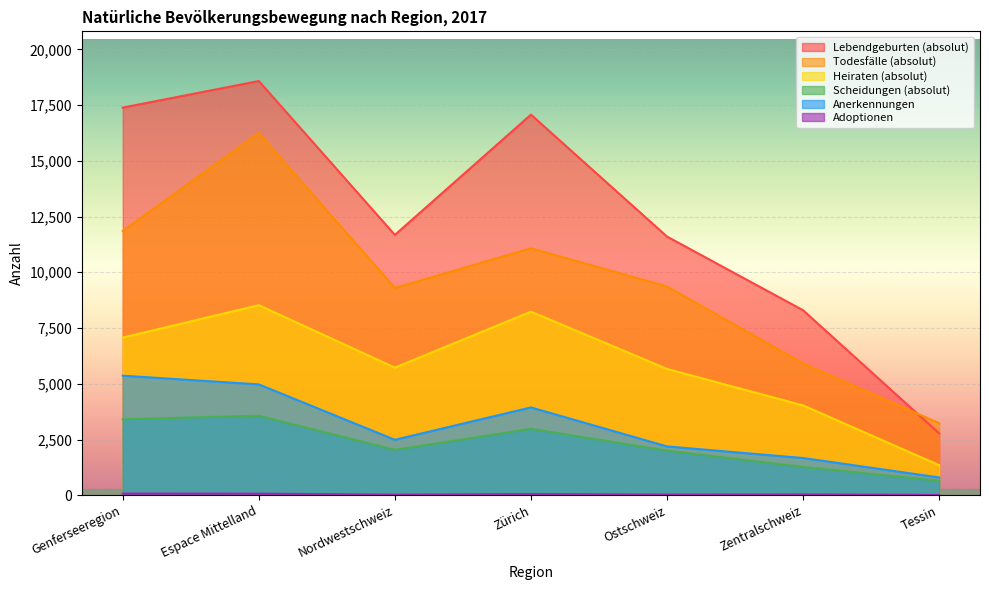

Which series has the widest spread of values?

Lebendgeburten (absolut)